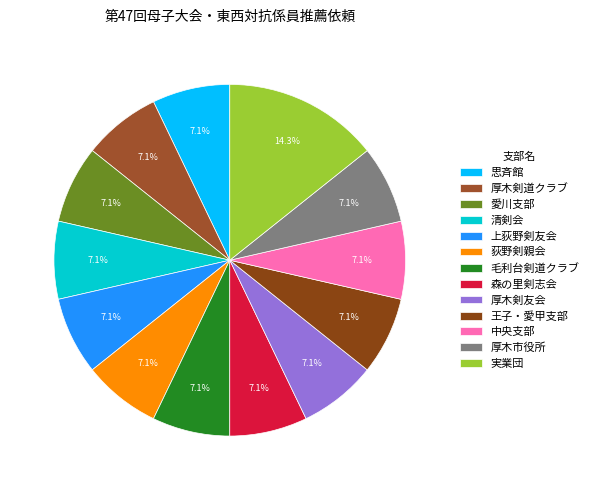

Does 中央支部 account for over 50% of the chart?

No